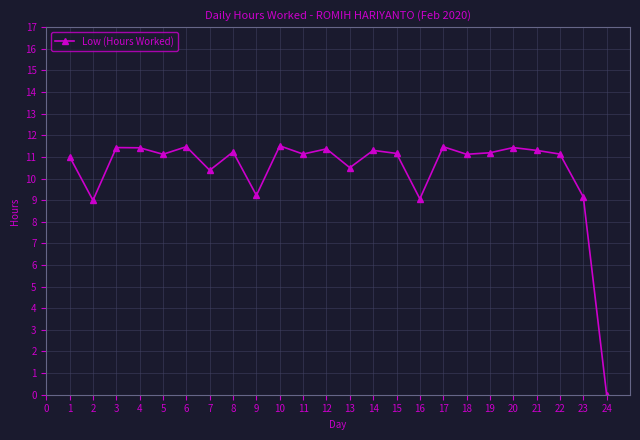

True or false: the data shows 11.2 at 15.

True